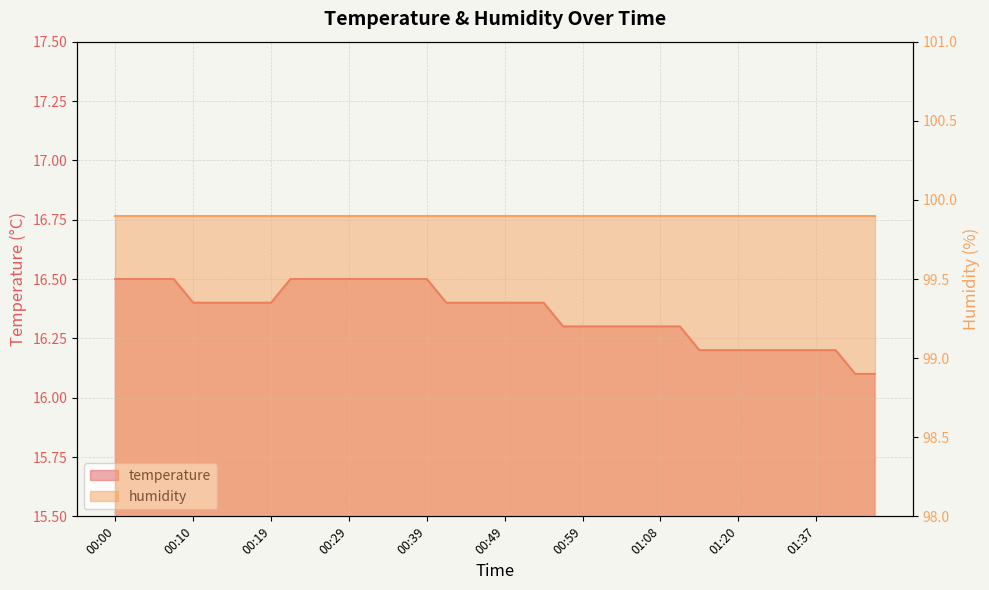

Which has a higher value, 00:07 or 01:17?

00:07